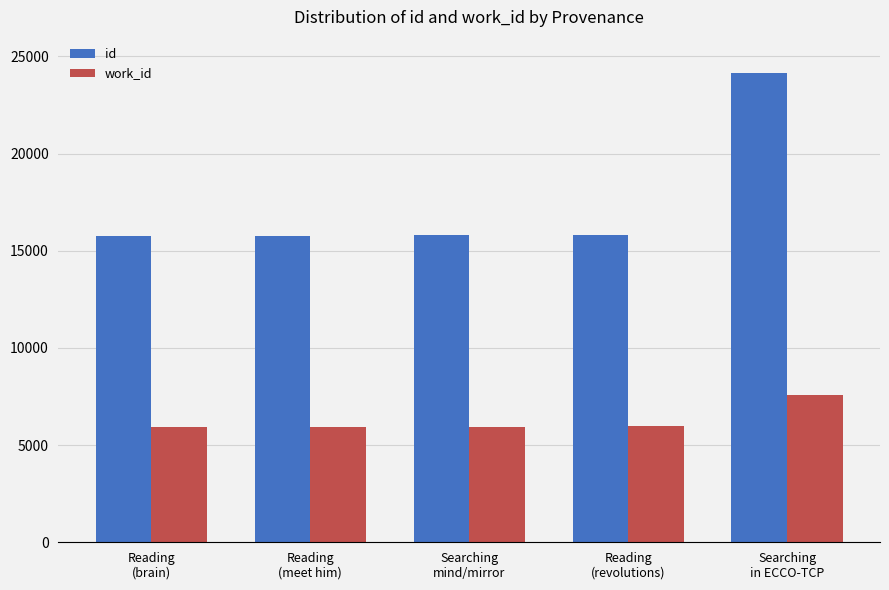

What is the approximate value of work_id at Reading
(meet him), to the nearest 100?

5900